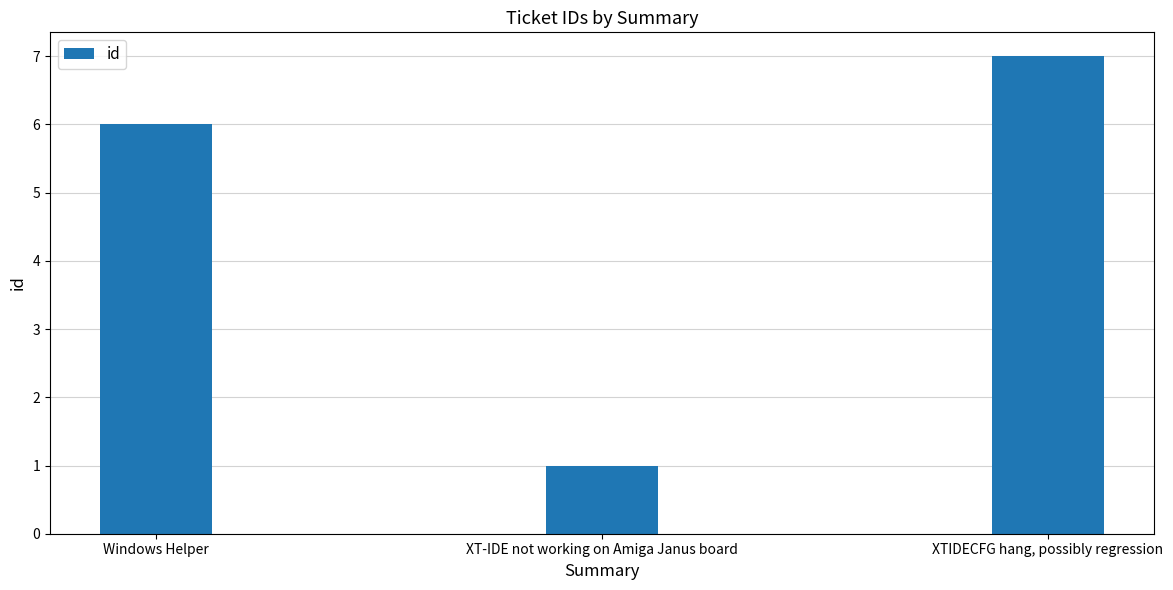

Reading right to left, list all the values displayed in this chart.

XTIDECFG hang, possibly regression=7	XT-IDE not working on Amiga Janus board=1	Windows Helper=6